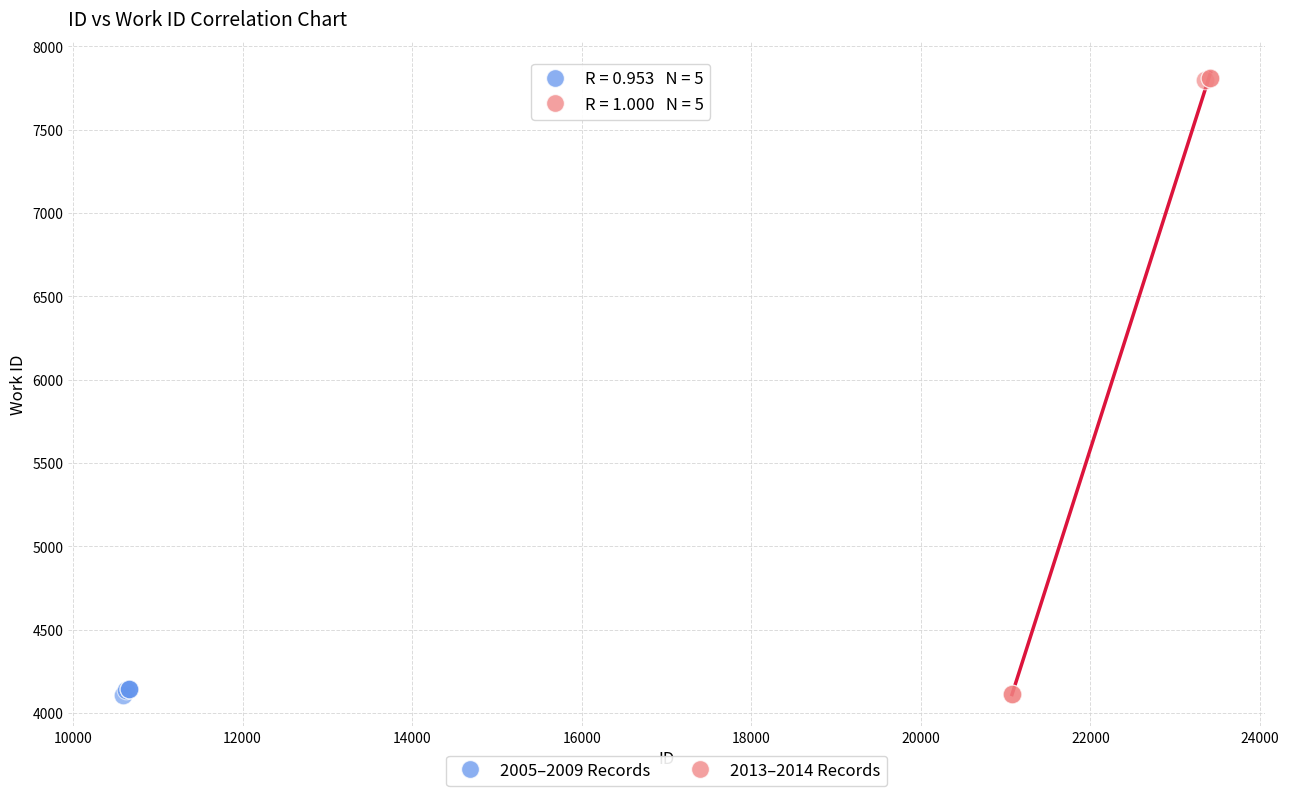

What are all the series names shown in the legend?

2005–2009 Records, 2013–2014 Records